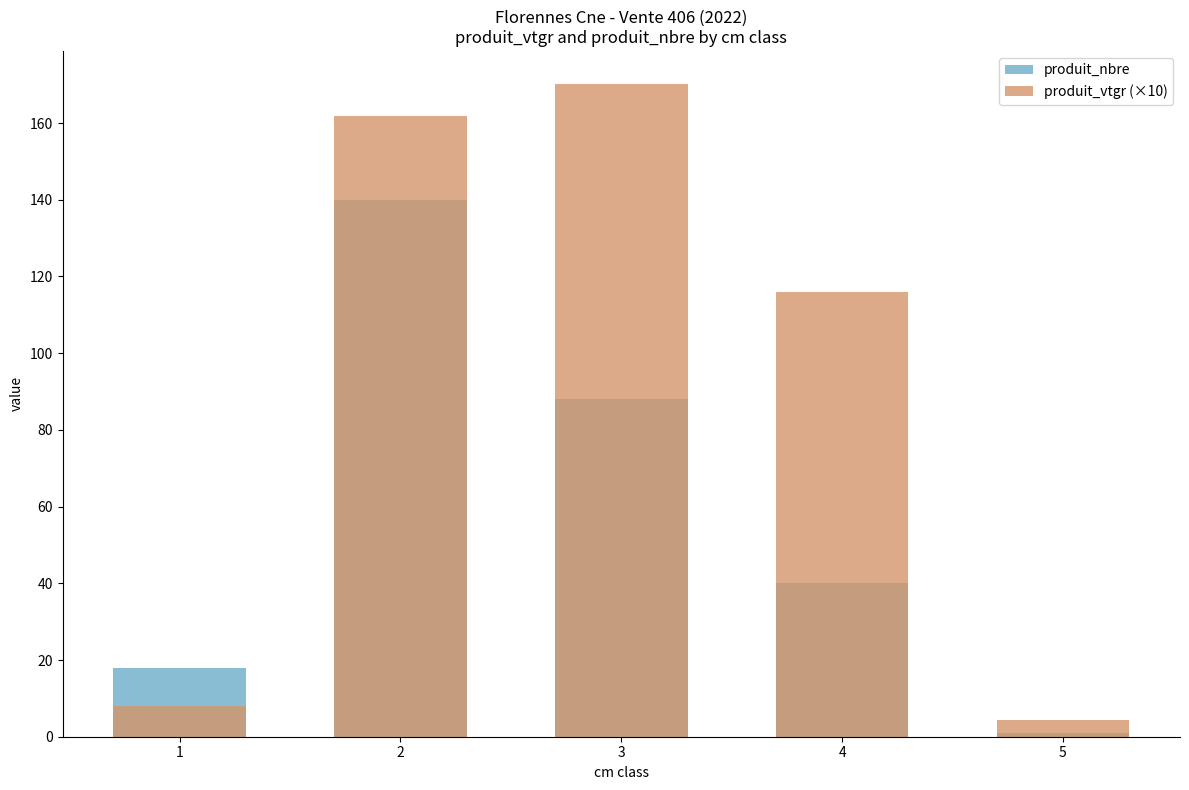

What is the value of the produit_nbre bar at the 4th from the left?

40.0